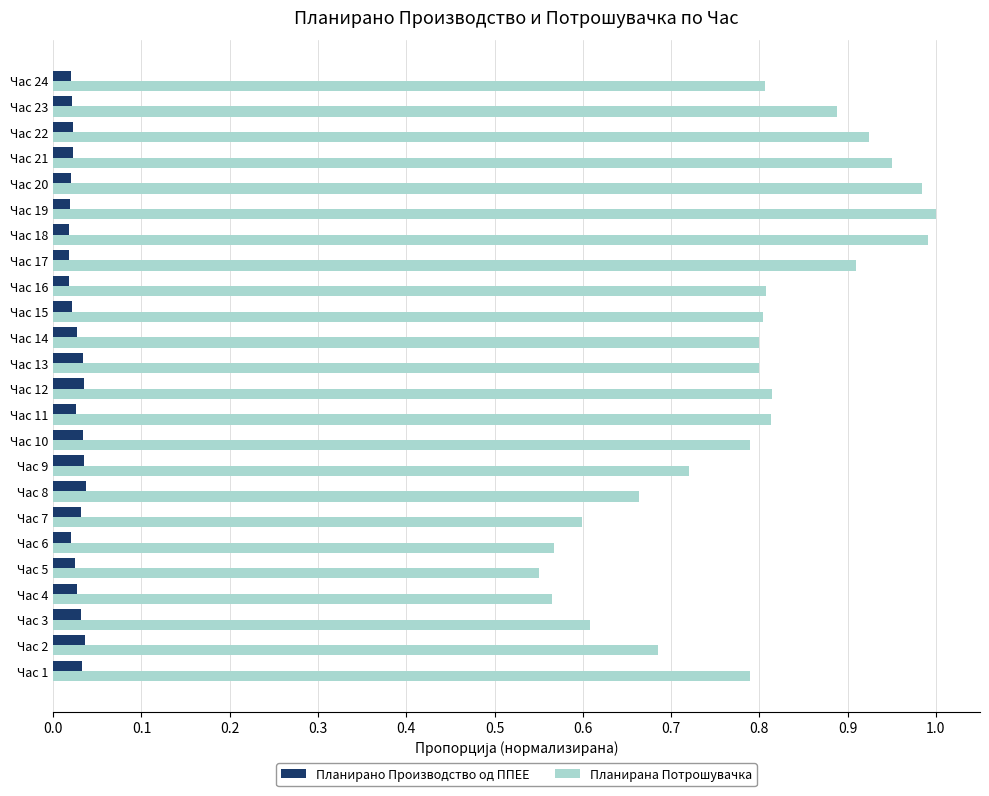

Is the value of Планирано Производство од ППЕЕ at Час 5 greater than the value of Планирана Потрошувачка at Час 21?

No